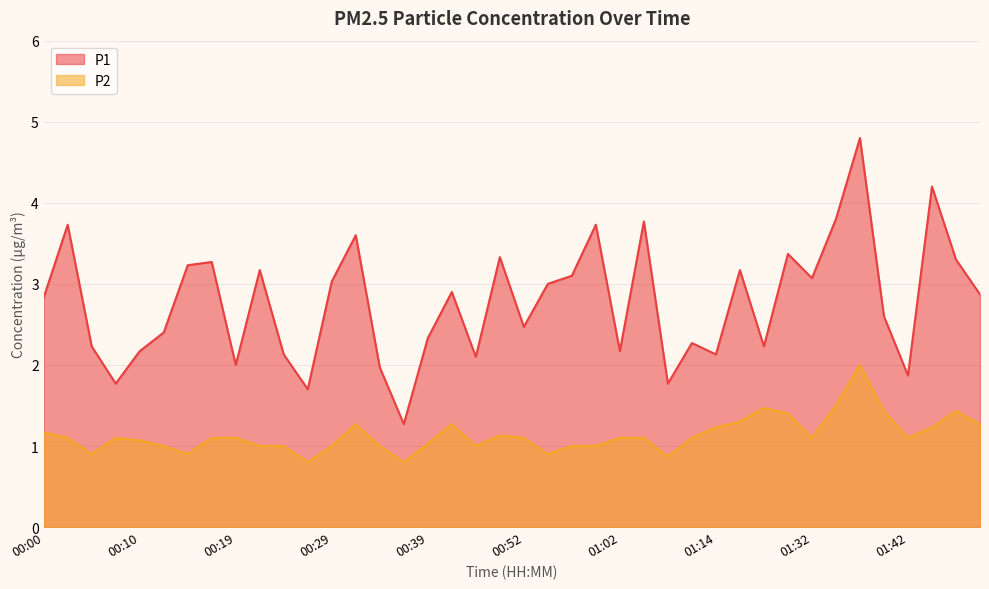

Does the chart display data point markers on the line(s)?

No